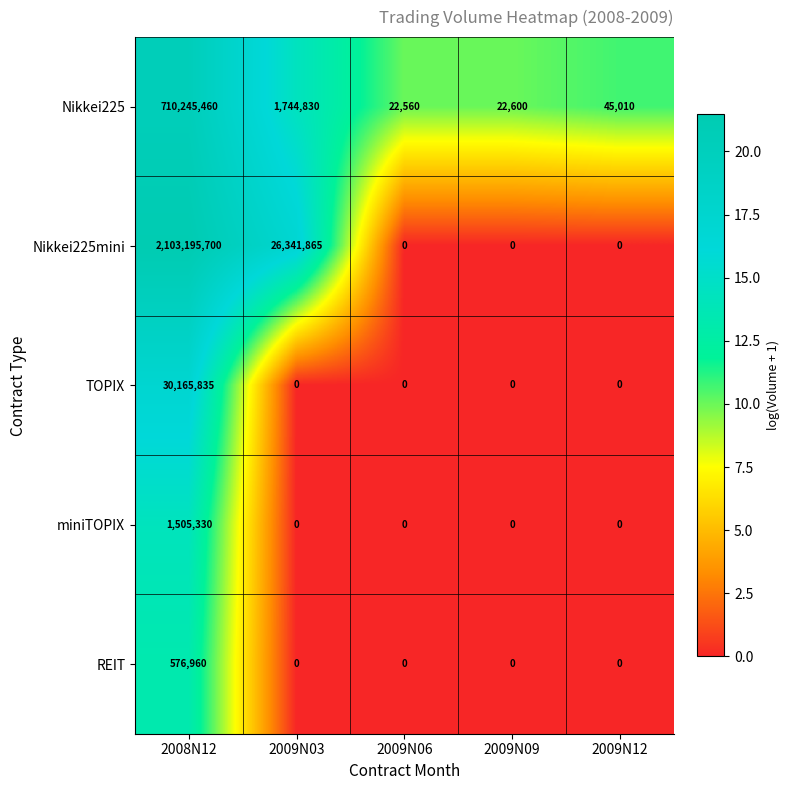

Reading left to right, transcribe all the data shown in this chart.

Nikkei225: 710245460	1744830	22560	22600	45010
Nikkei225mini: 2103195700	26341865	0	0	0
TOPIX: 30165835	0	0	0	0
miniTOPIX: 1505330	0	0	0	0
REIT: 576960	0	0	0	0